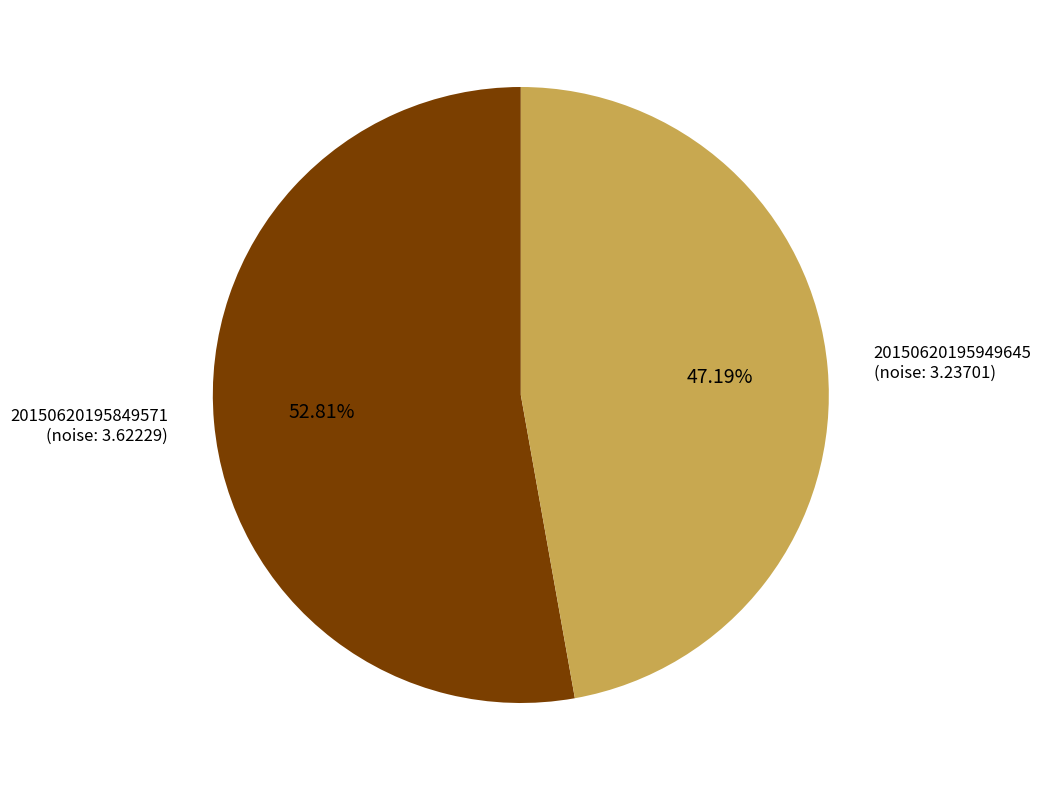

Is there any slice that represents more than half of the pie?

Yes